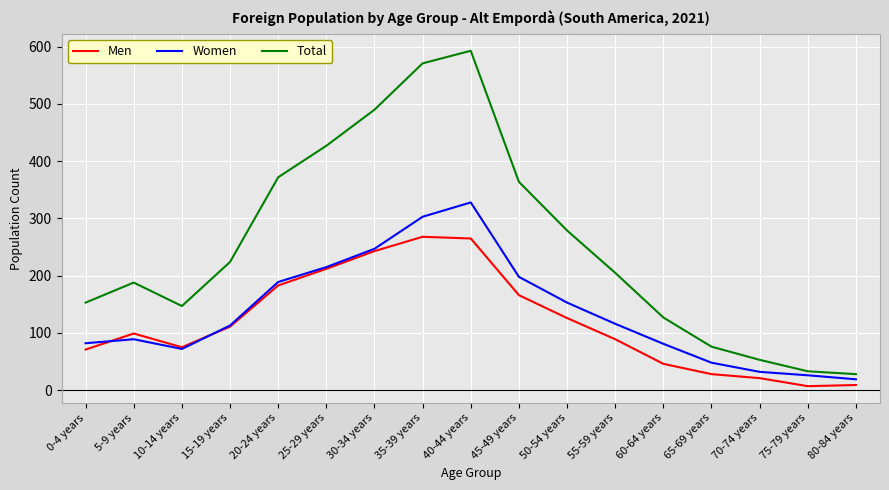

What is the minimum value for Men?

7